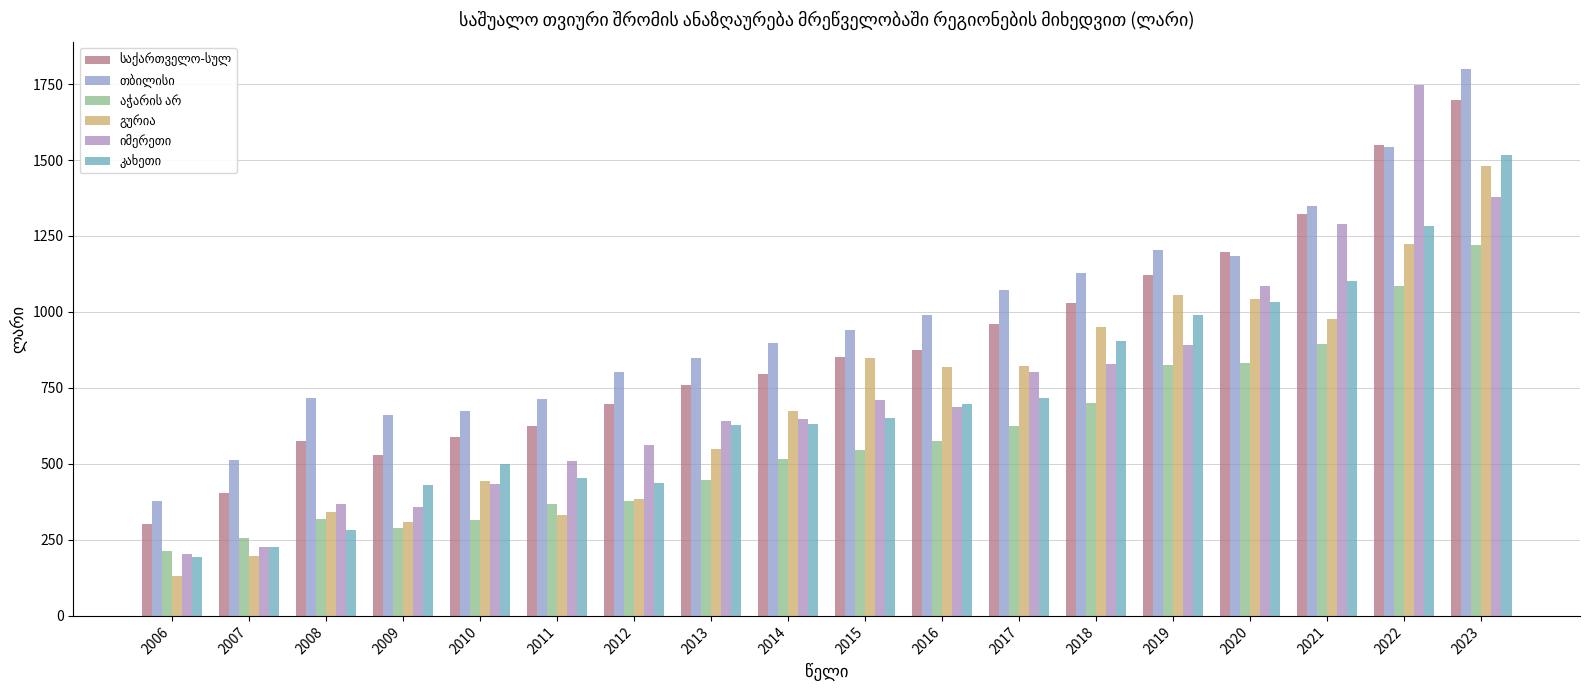

What is the difference between the highest and lowest values at 2018?

425.5